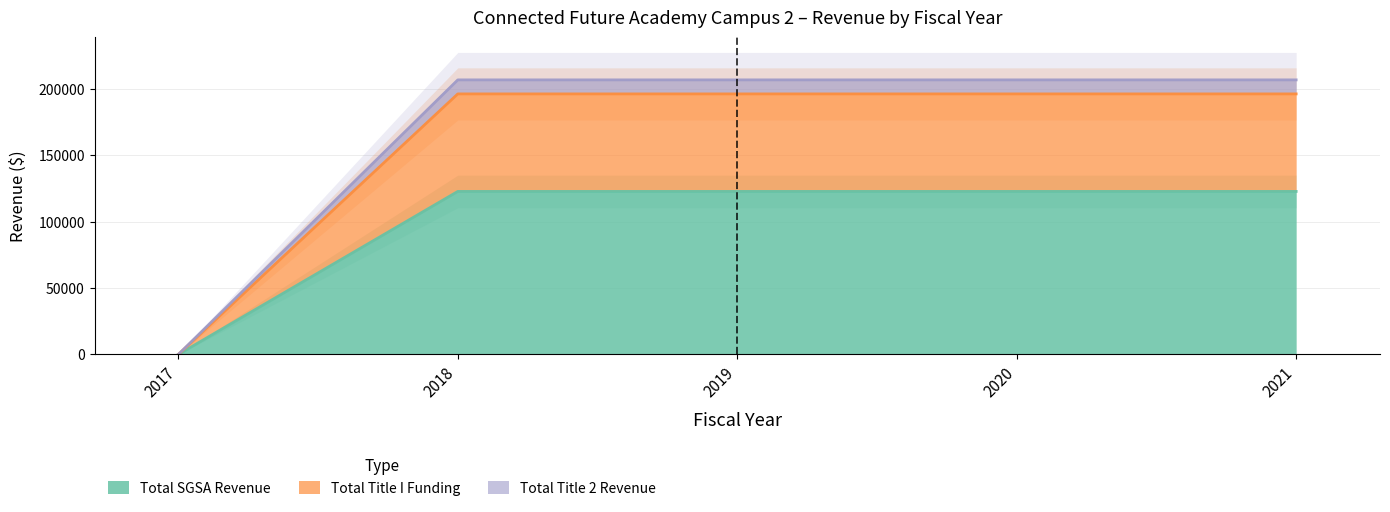

True or false: Total SGSA Revenue has a value of 33481 at 2018.

False